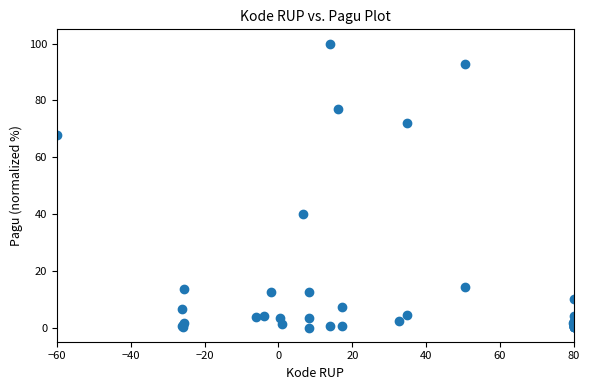

What Y value in the scatter plot is closest to 50?

40.1